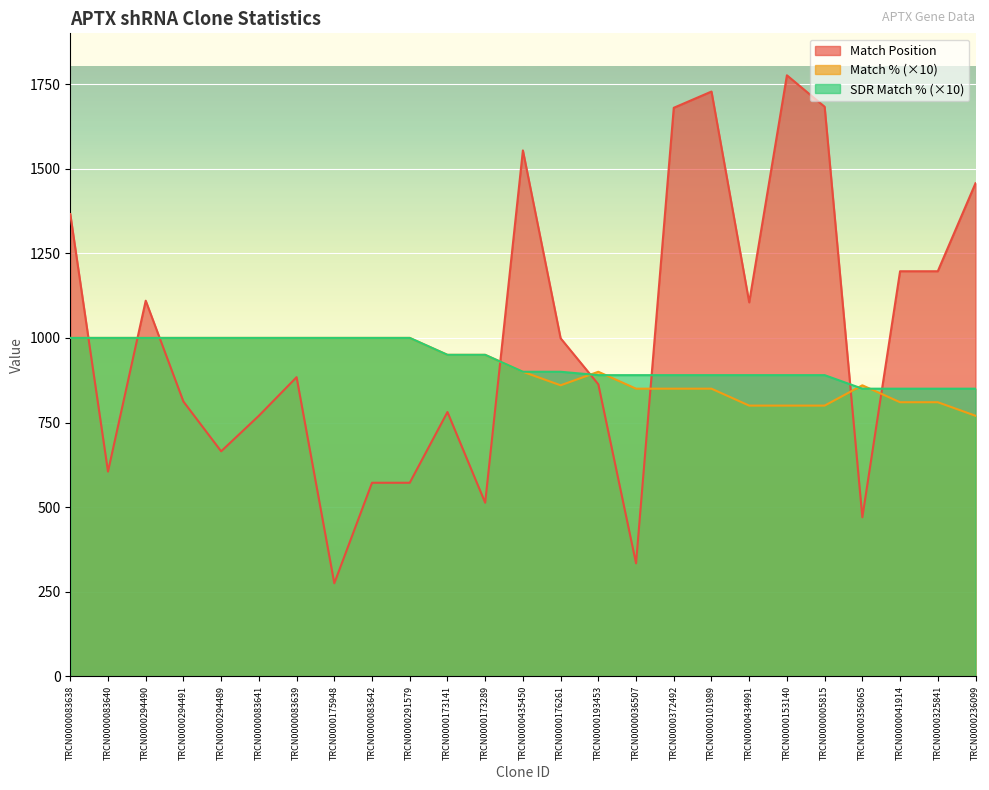

What are all the series names shown in the legend?

Match Position, Match % (×10), SDR Match % (×10)